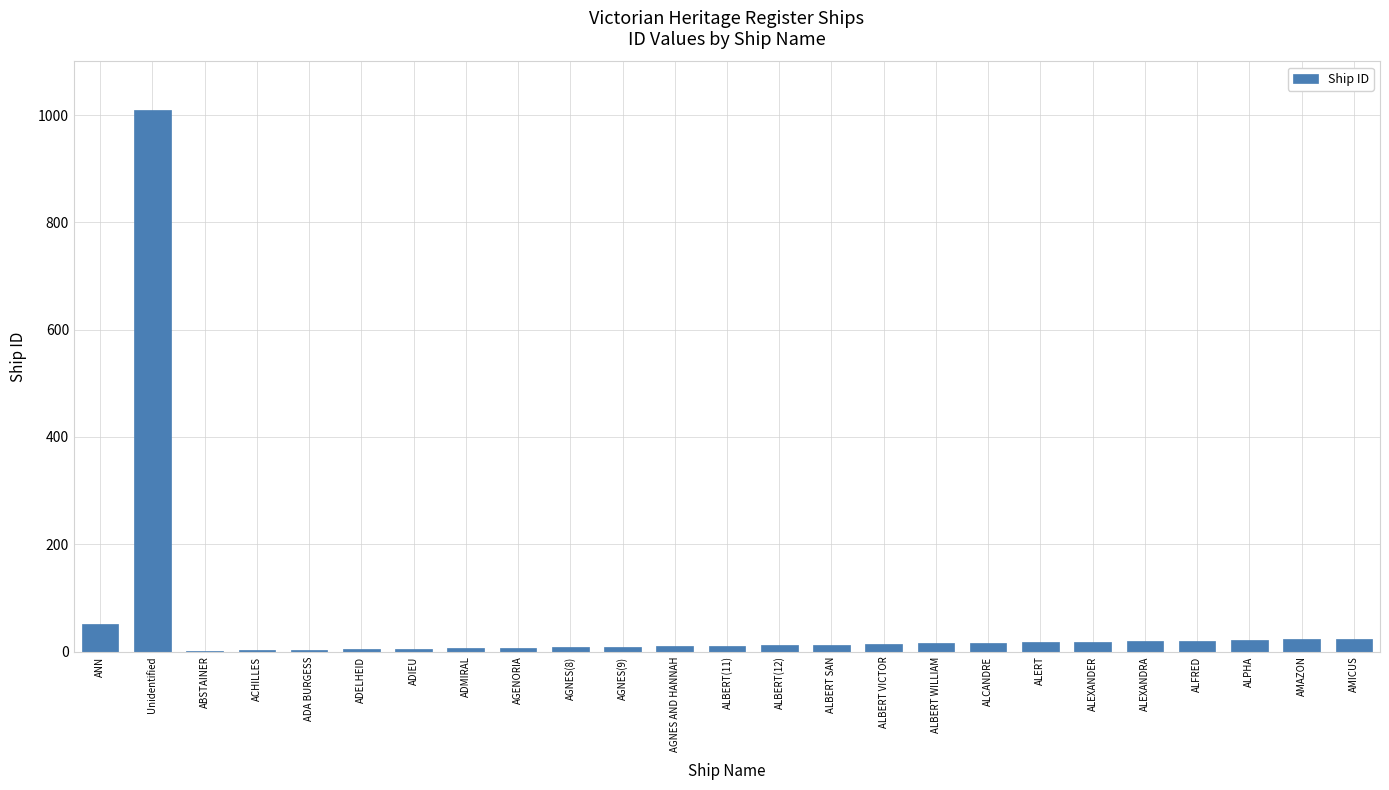

Count the number of data series in this chart.

1